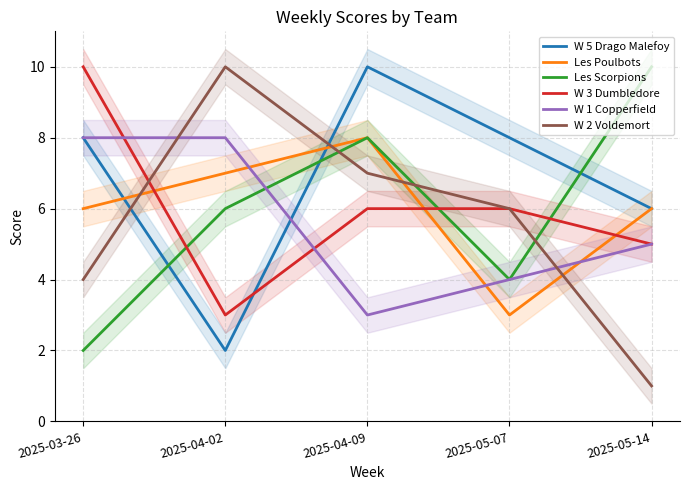

Which series ends up on top after the final intersection of W 5 Drago Malefoy and W 1 Copperfield?

W 5 Drago Malefoy